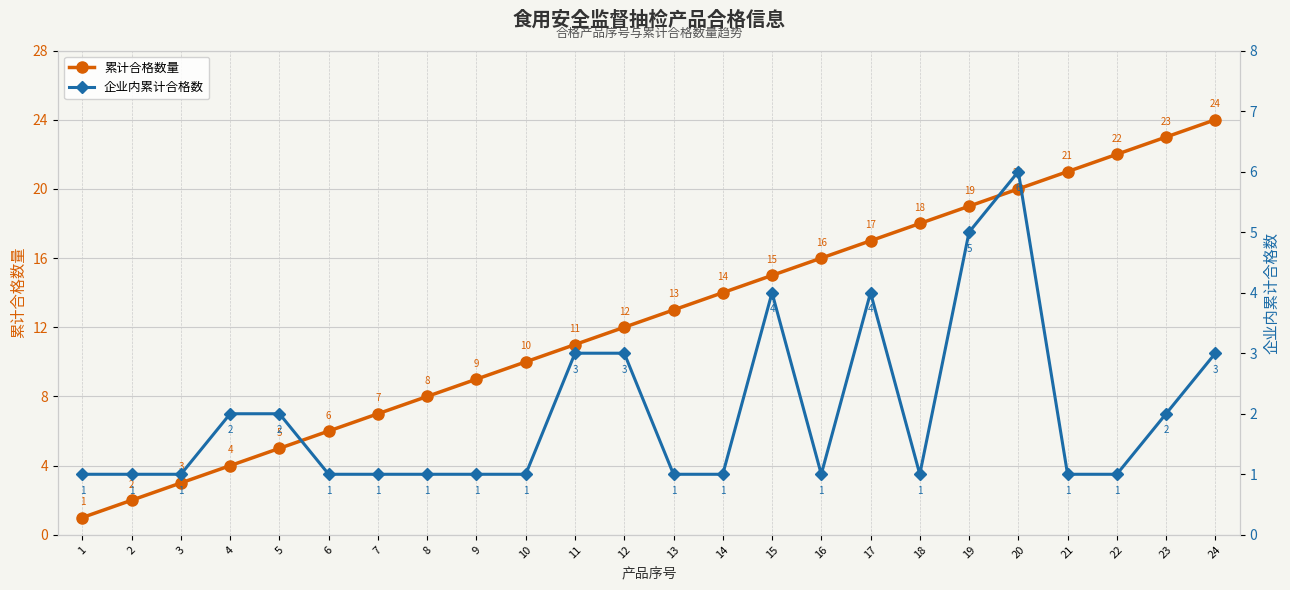

What is the lowest value of the 企业内累计合格数 series?

1